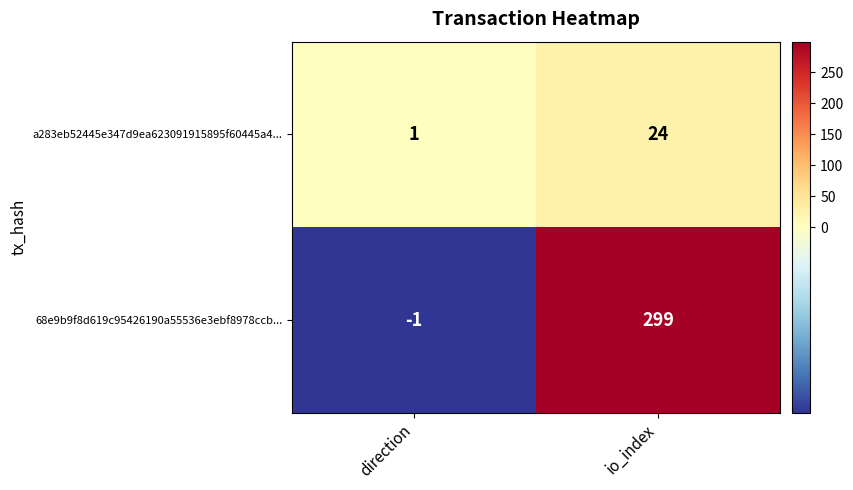

Reading left to right, transcribe all the data shown in this chart.

a283eb52445e347d9ea623091915895f60445a4...: direction=1	io_index=24
68e9b9f8d619c95426190a55536e3ebf8978ccb...: direction=-1	io_index=299